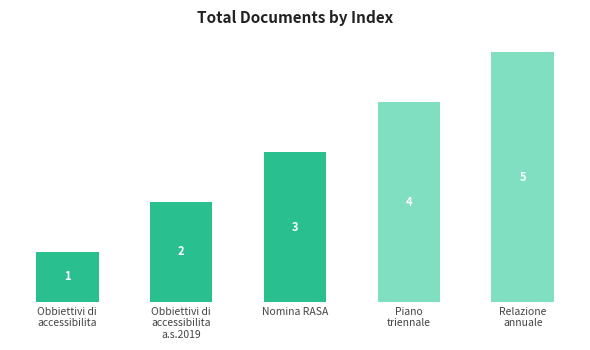

Which category has the lowest value across all series?

Obbiettivi di
accessibilita